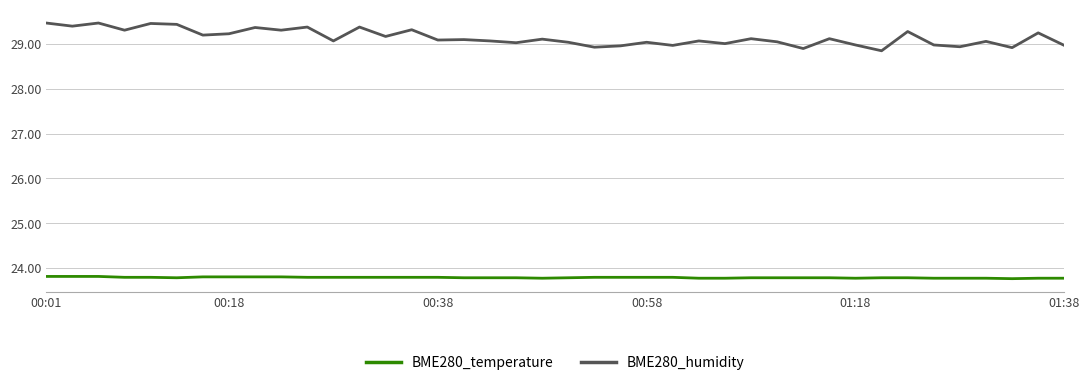

Which series has the largest range (max minus min)?

BME280_humidity